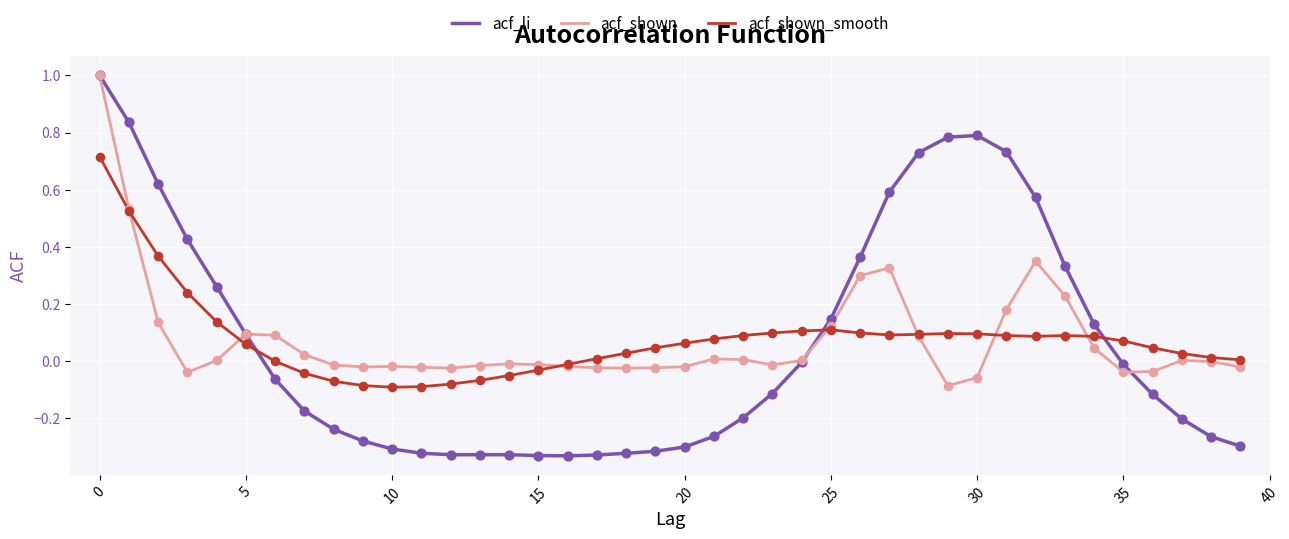

Which series has the largest range (max minus min)?

acf_li